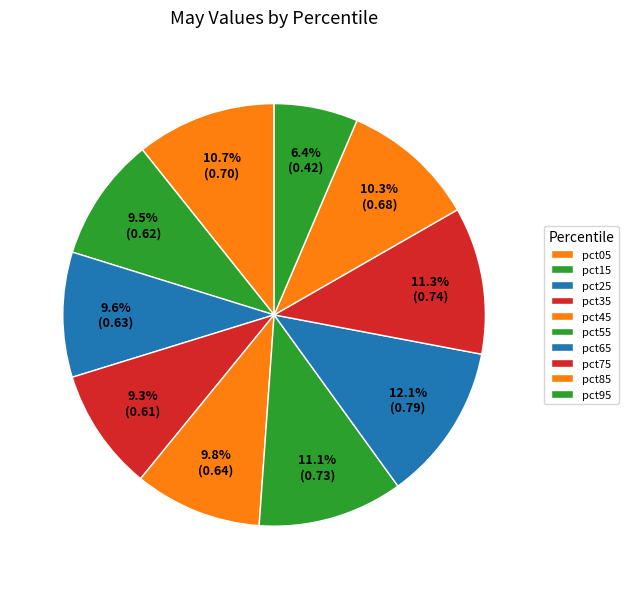

How many slices are in this pie chart?

10